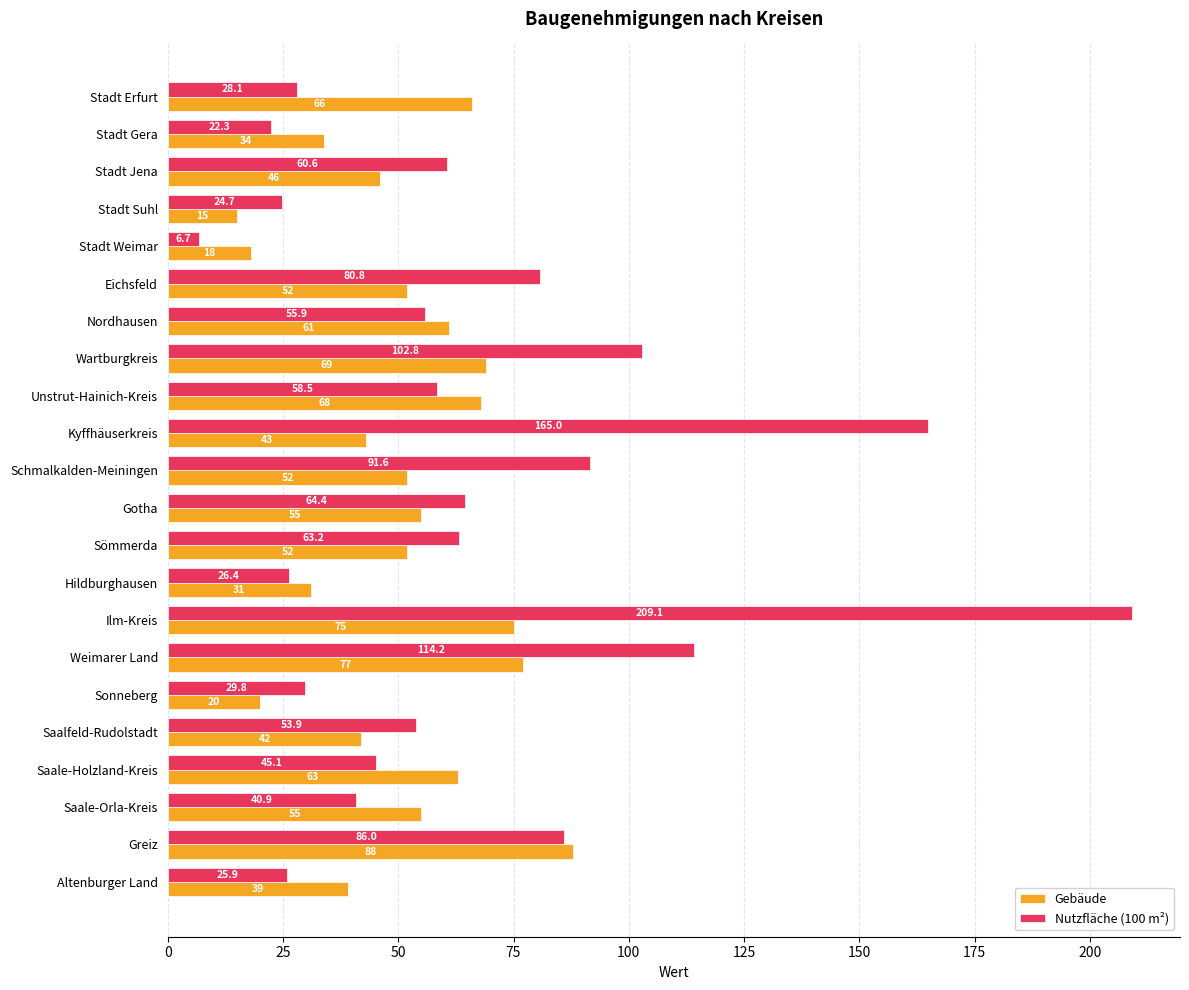

What is the difference between the maximum and second lowest values in the Gebäude series?

70.0